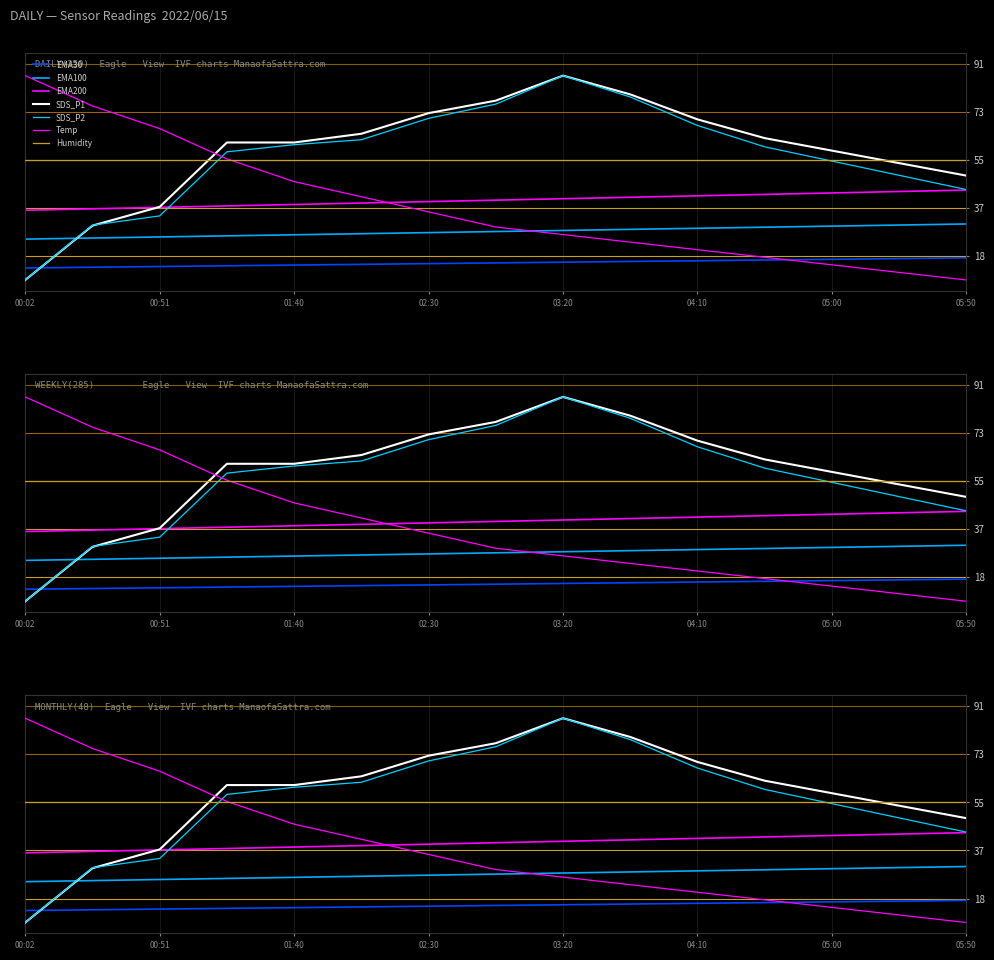

True or false: SDS_P1 has more than 2 points higher than both neighbors.

False